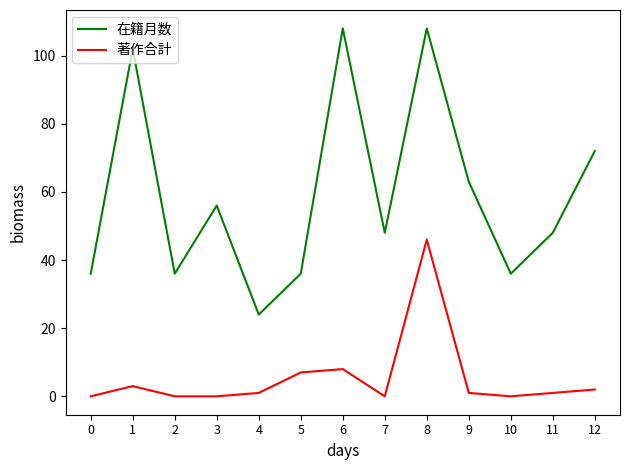

What are all the series names shown in the legend?

在籍月数, 著作合計